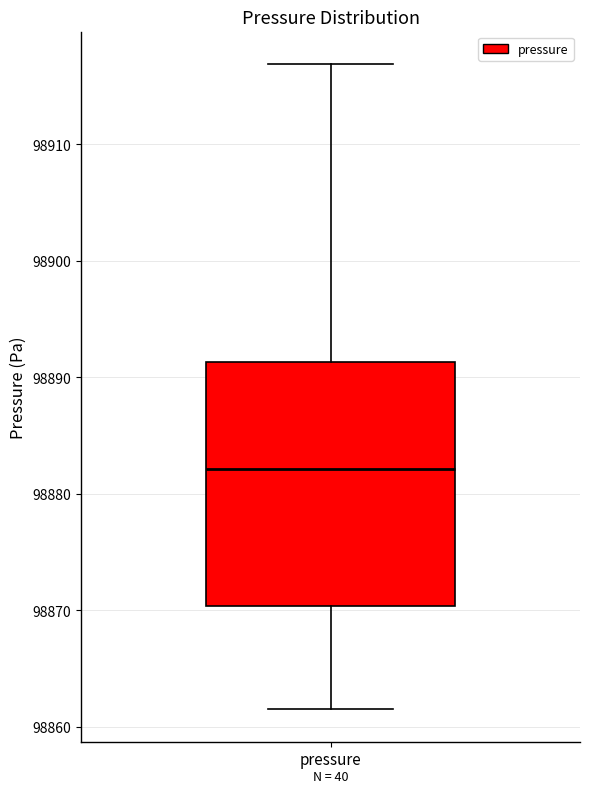

Transcribe this box plot: give where the median line is, the range the box spans, and where the two whiskers end, as read against the y-axis. The values are not printed on the chart, so give them approximately, as read against the axis.

median 98882, box 98870 to 98891, whiskers 98862 to 98917